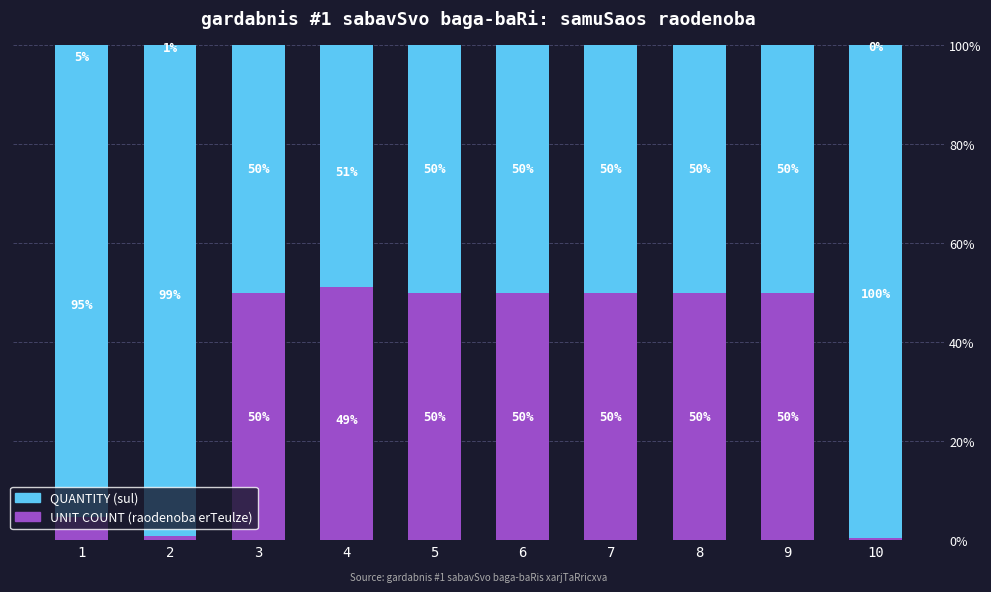

List the series in order of their peak value, lowest first.

UNIT COUNT (raodenoba erTeulze), QUANTITY (sul)